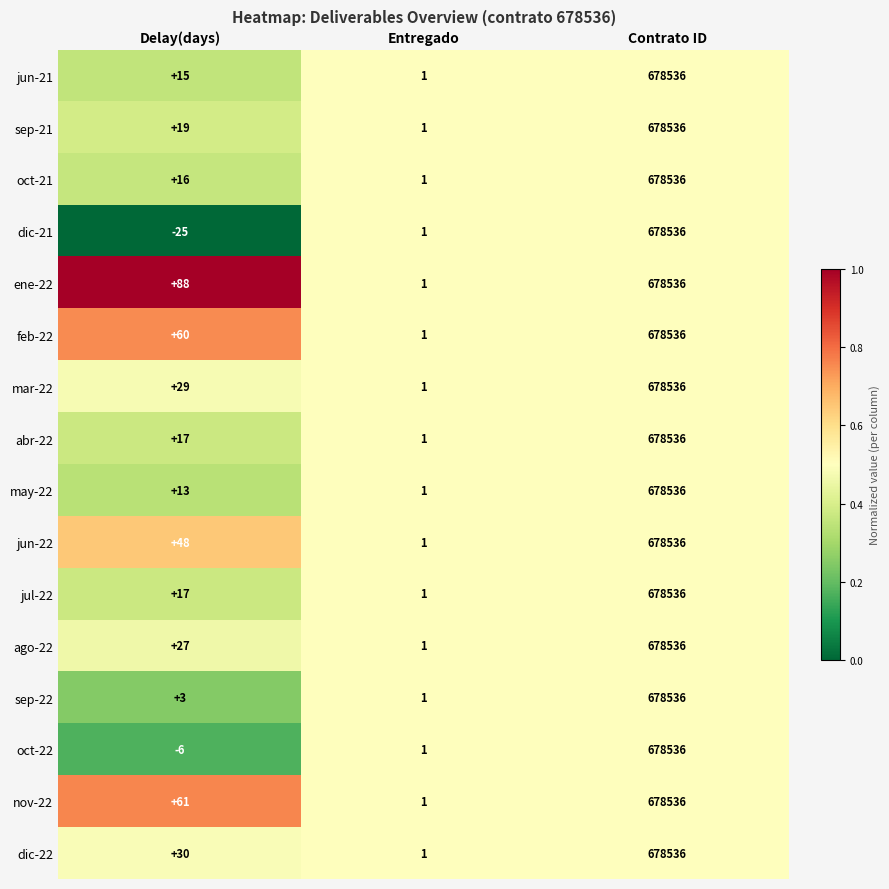

Rank the categories by mar-22 value from highest to lowest.

Contrato ID, Delay(days), Entregado